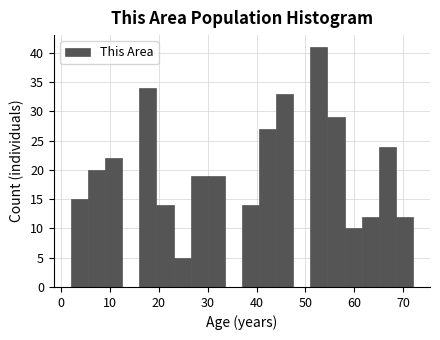

Read against the x-axis, roughly where is the centre of the tallest bar?

53